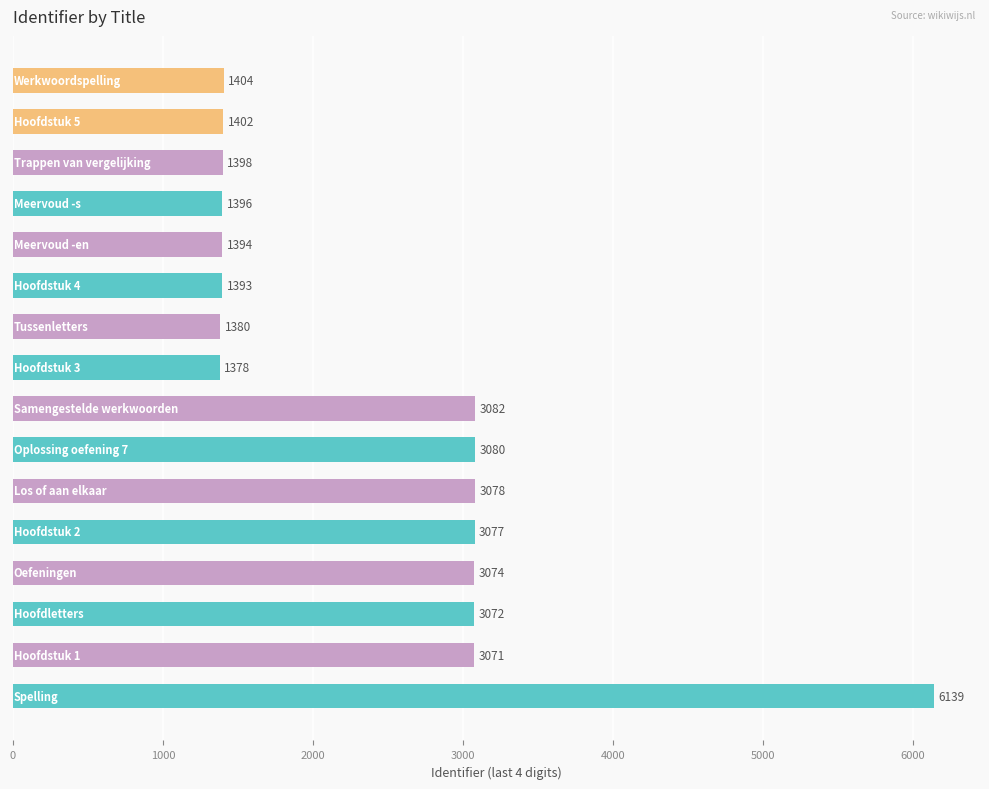

What is the smallest value displayed?

1378